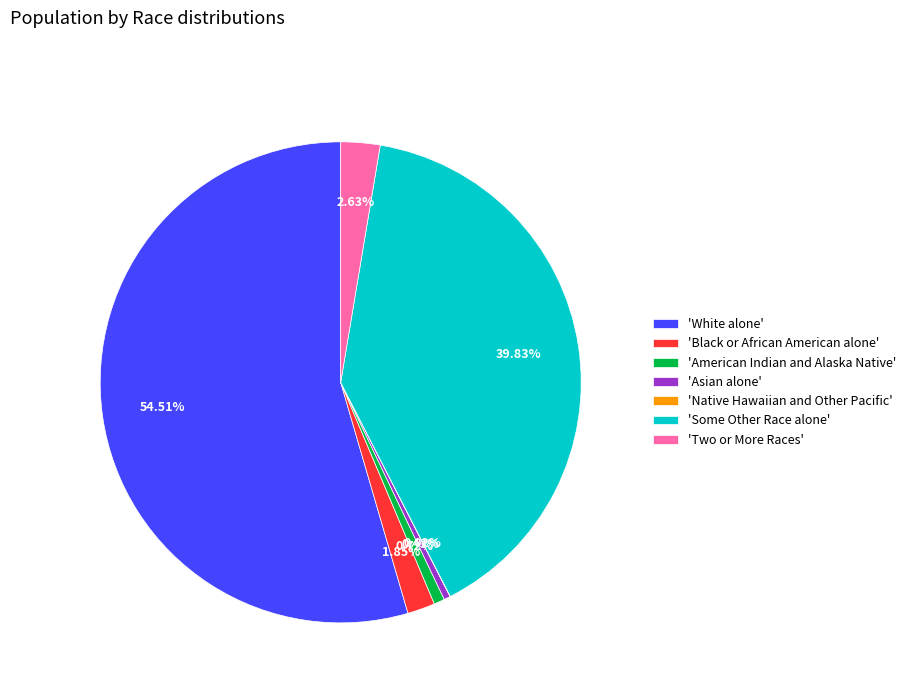

What is the largest slice in the pie chart?

'White alone'